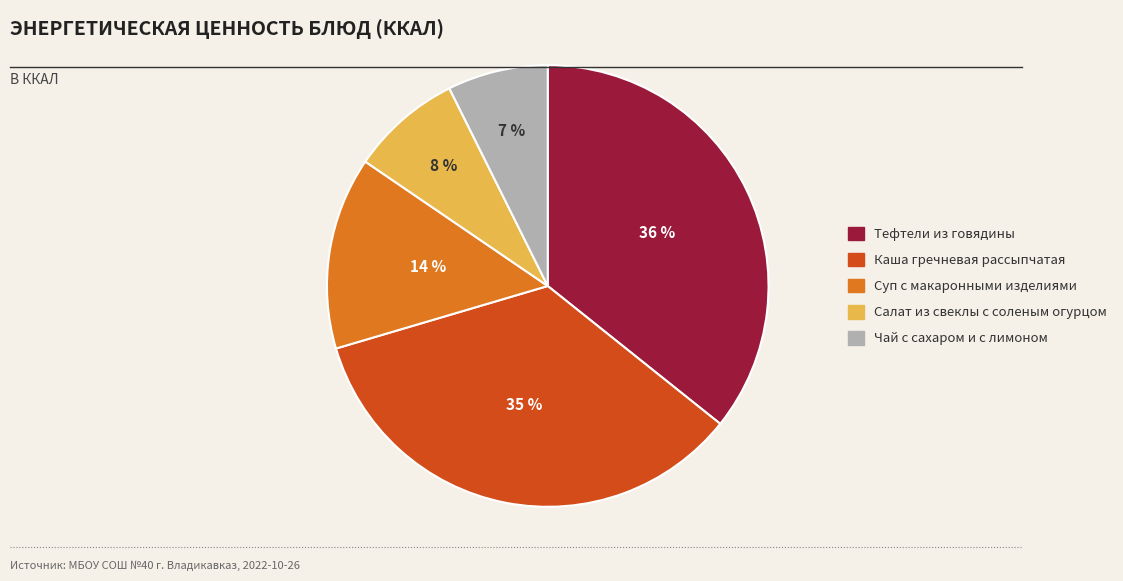

To the nearest percent, what portion does Каша гречневая рассыпчатая represent?

35%